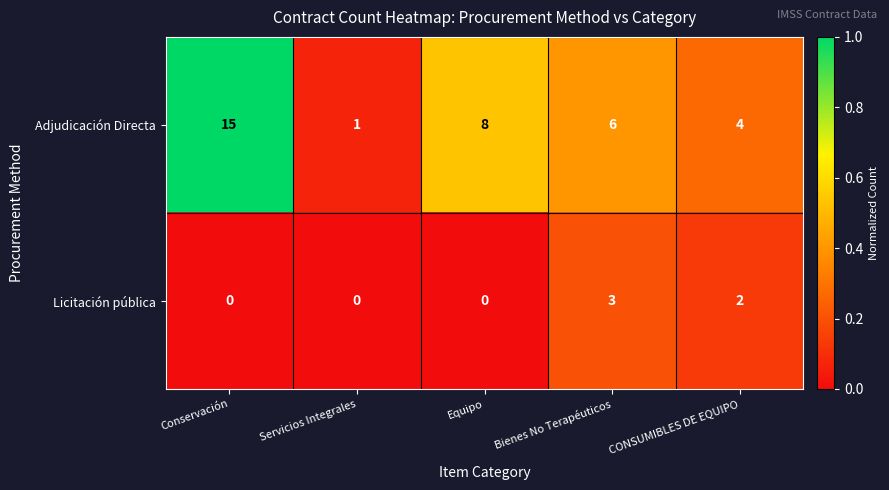

What is the total value across all series at Servicios Integrales?

1